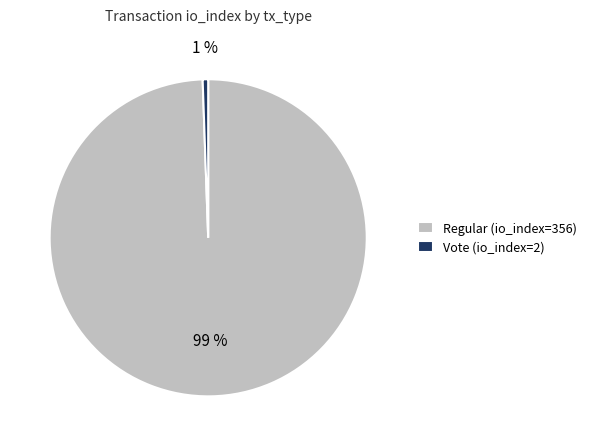

To the nearest percent, what is the combined percentage of Vote (io_index=2) and Regular (io_index=356)?

100%